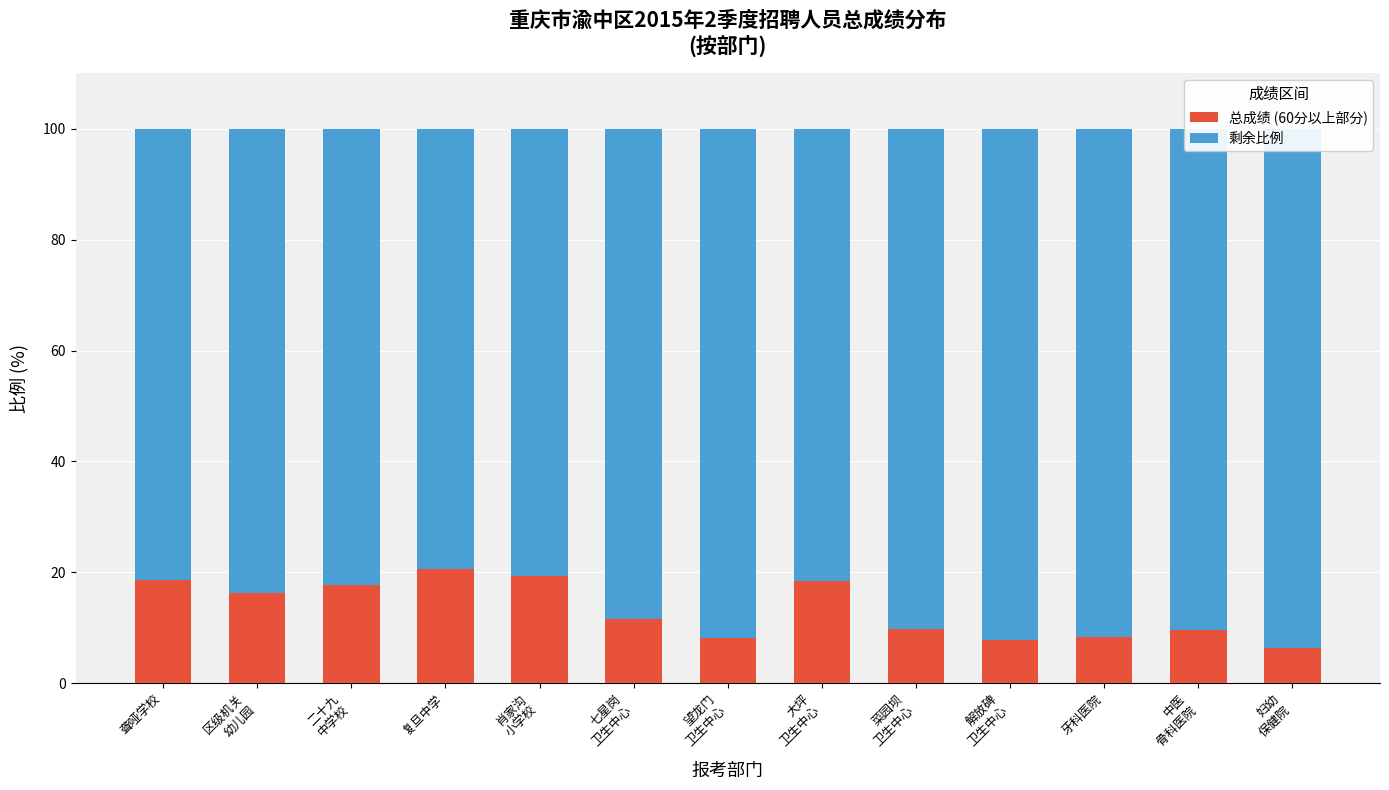

Rank the series by their average value, from lowest to highest.

总成绩 (60分以上部分), 剩余比例